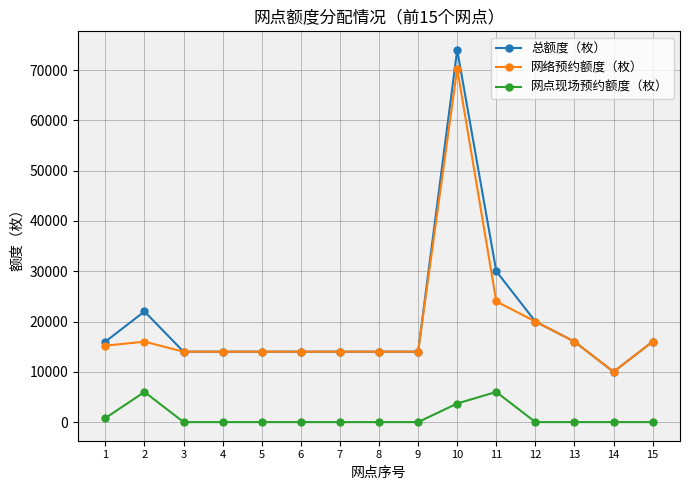

What is the sum of all 网点现场预约额度（枚） values?

16500